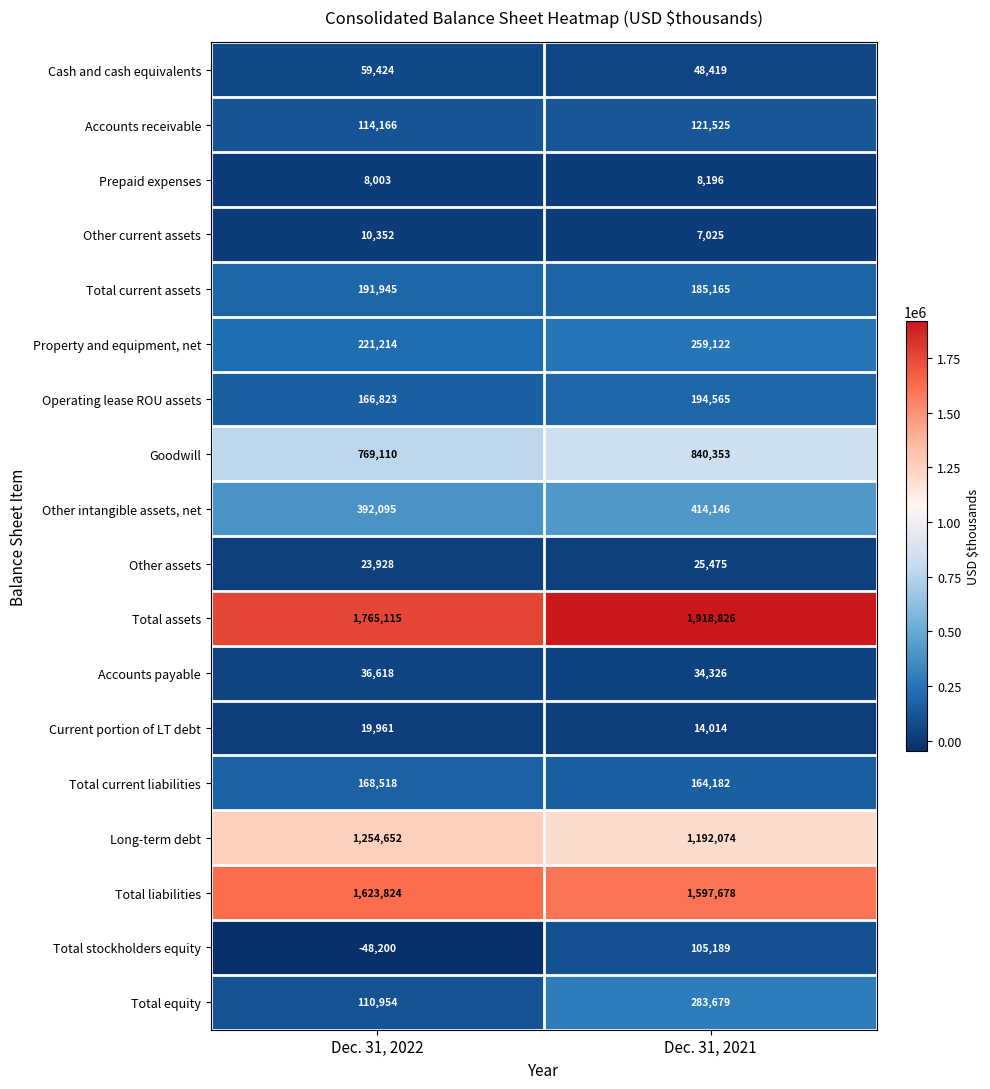

What is the sum of the Current portion of LT debt values at Dec. 31, 2021 and Dec. 31, 2022?

33975